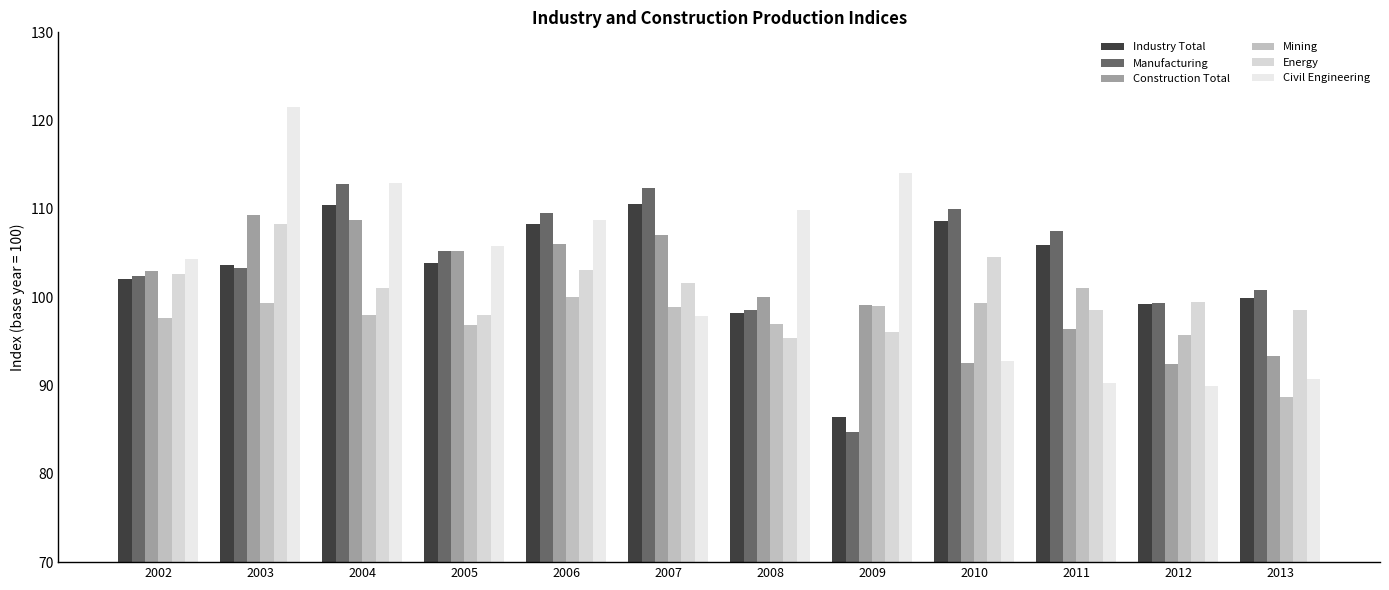

At 2010, list the series in order from smallest to largest.

Construction Total, Civil Engineering, Mining, Energy, Industry Total, Manufacturing